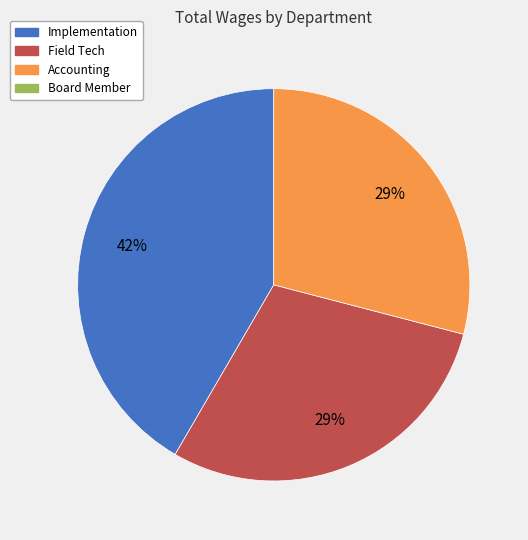

How many slices are in this pie chart?

3